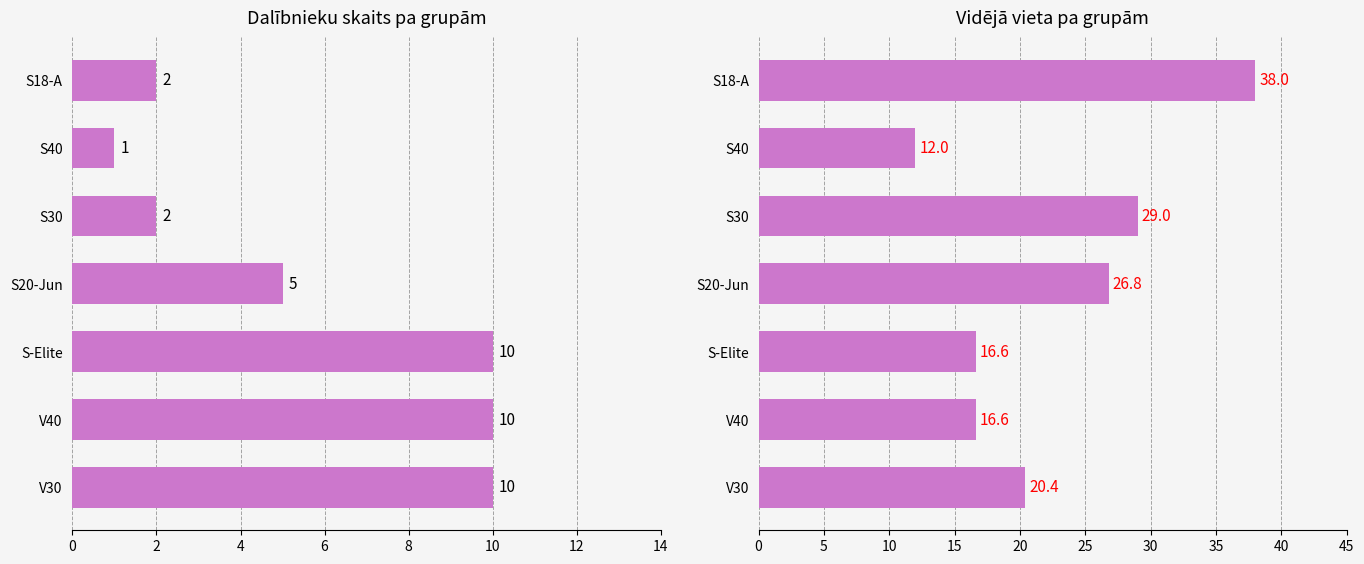

Is the value of Vidējā vieta at S18-A greater than the value of Dalībnieku skaits at S30?

Yes